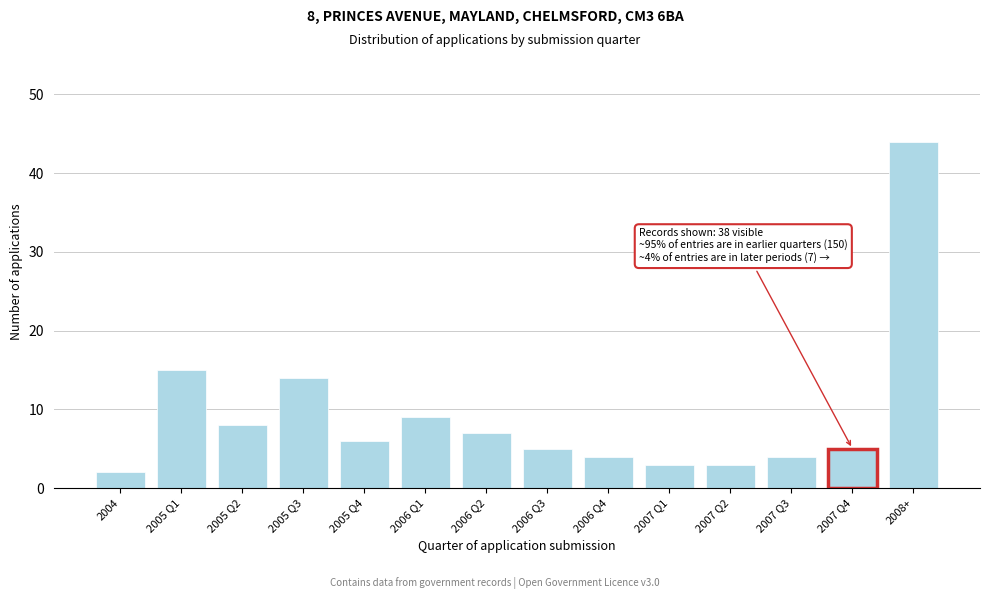

Reading right to left, transcribe all the data shown in this chart.

2008+=44	2007 Q4=5	2007 Q3=4	2007 Q2=3	2007 Q1=3	2006 Q4=4	2006 Q3=5	2006 Q2=7	2006 Q1=9	2005 Q4=6	2005 Q3=14	2005 Q2=8	2005 Q1=15	2004=2